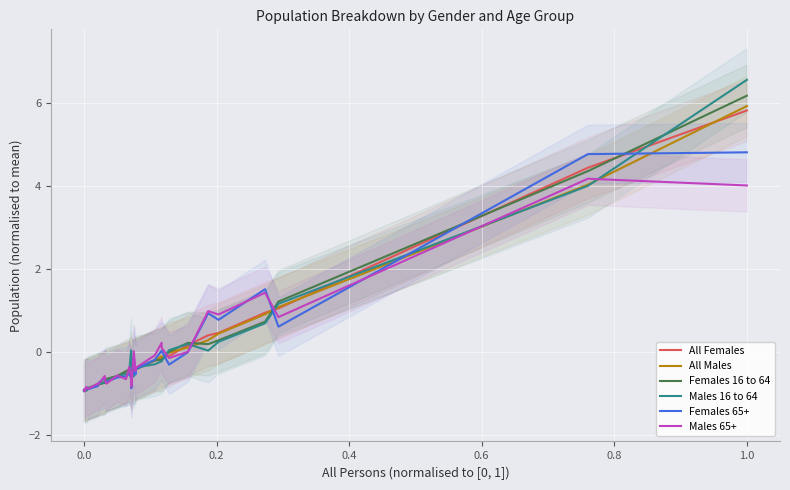

After their last crossing, which series has the higher values: All Females or Females 65+?

All Females